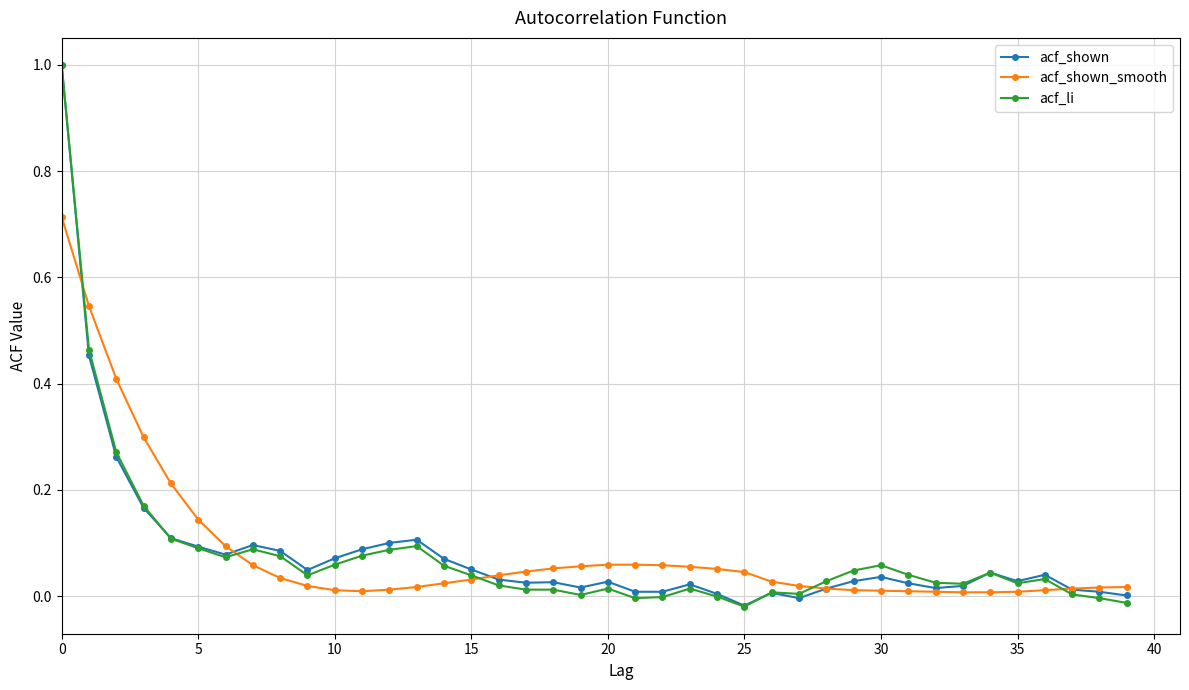

What is the maximum value for acf_li?

1.0